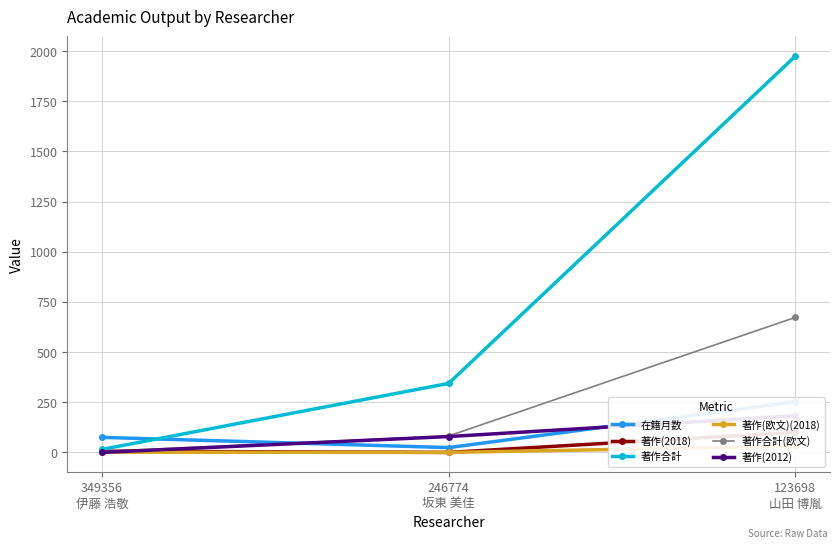

Which series has the widest spread of values?

著作合計